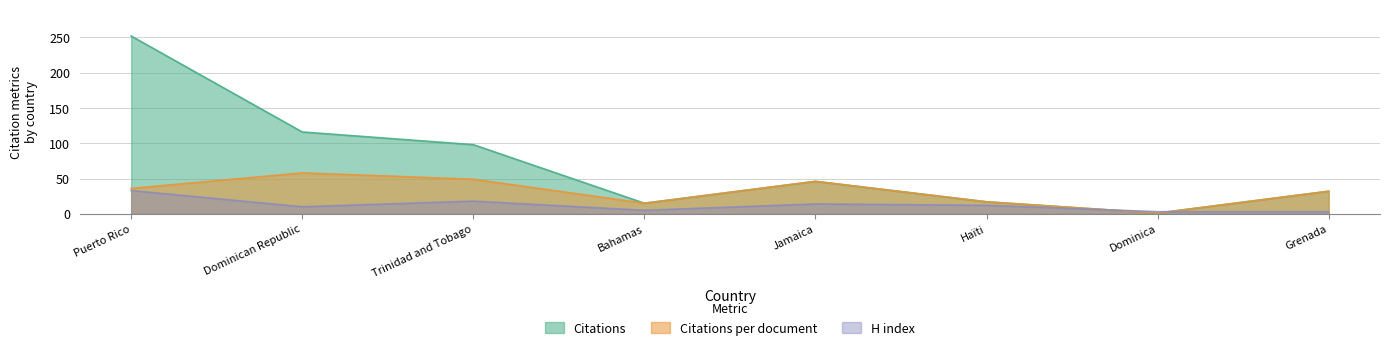

How many lines are shown in the chart?

3